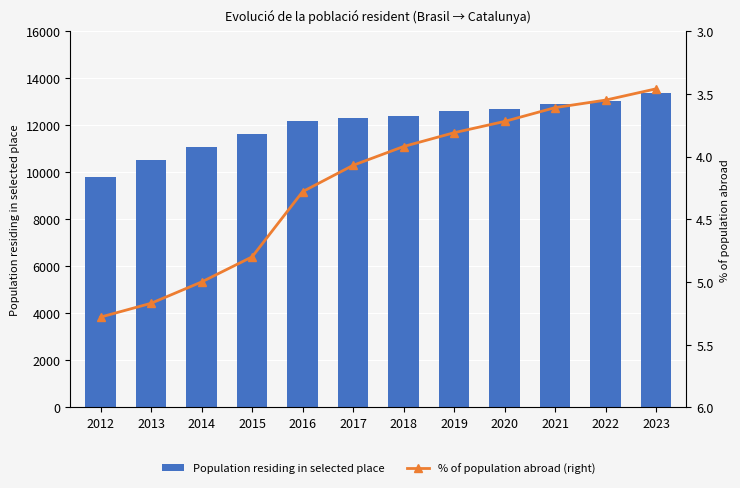

Reading left to right, extract all data points from this chart.

Population residing in selected place: 9814.0	10517.0	11066.0	11630.0	12168.0	12320.0	12398.0	12624.0	12669.0	12903.0	13047.0	13375.0
% of population abroad (right): 5.3	5.2	5.0	4.8	4.3	4.1	3.9	3.8	3.7	3.6	3.5	3.5